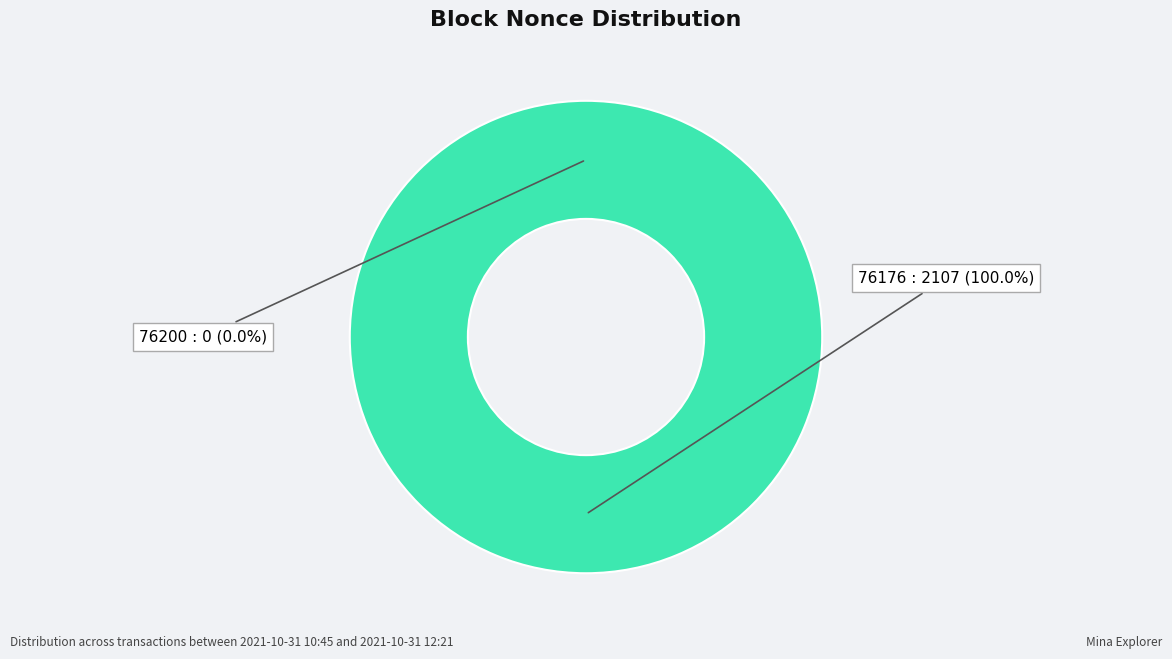

Rank the categories by value from lowest to highest.

76200, 76176